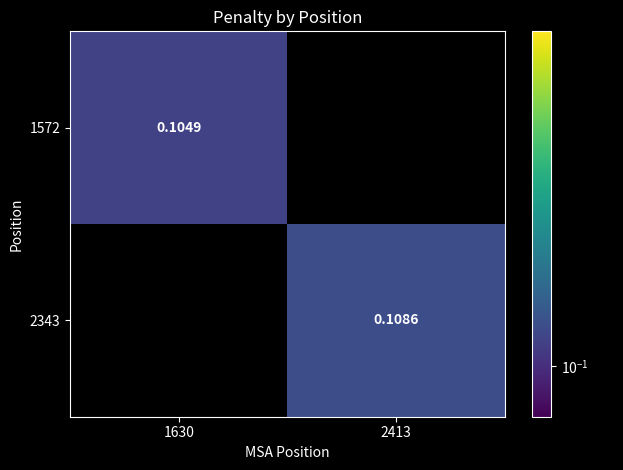

What is the lowest value of the 1572 series?

0.1